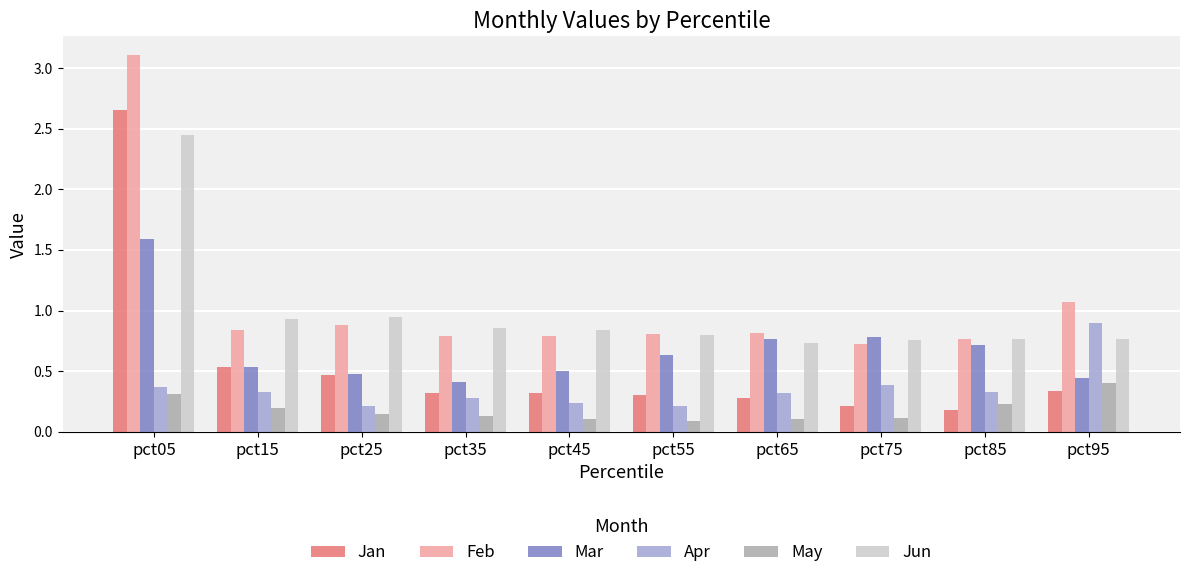

What is the sum of all May values?

1.8